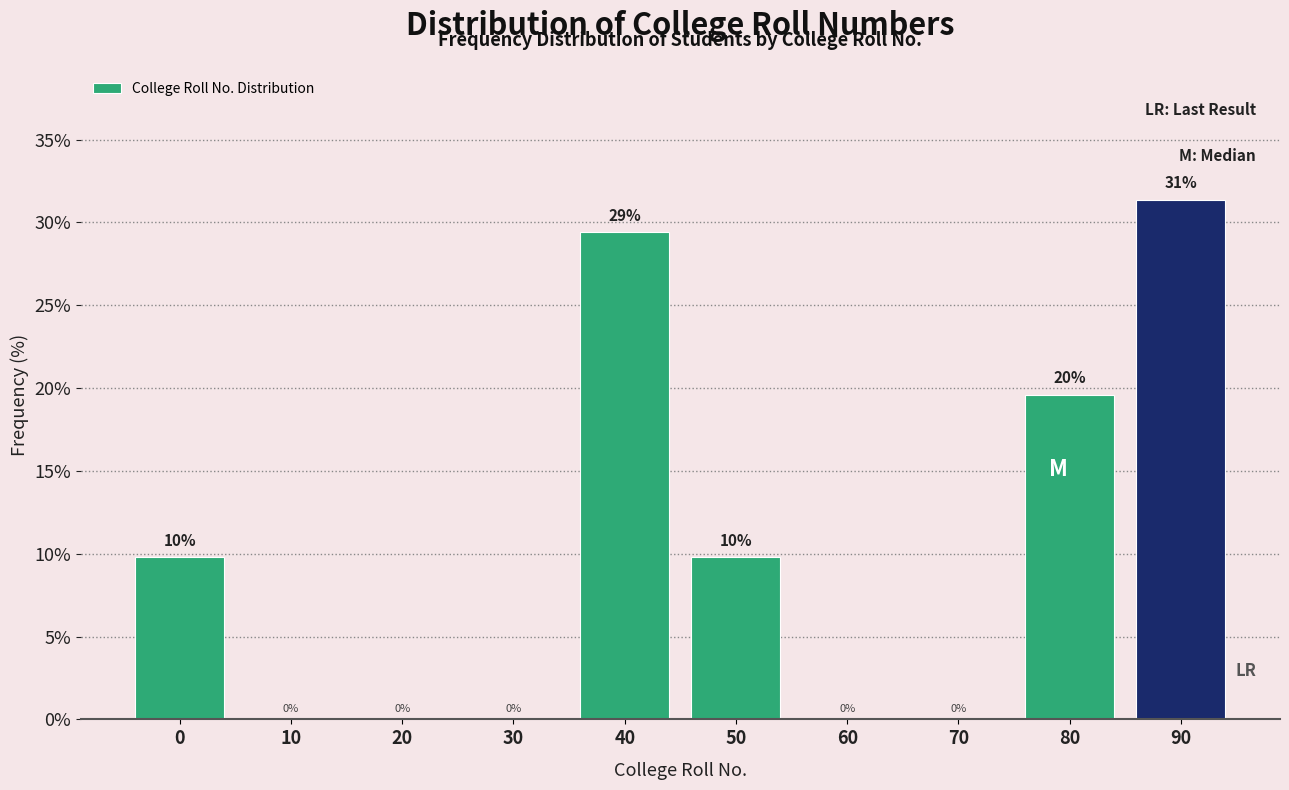

True or false: the data shows 17.1 at 40.

False